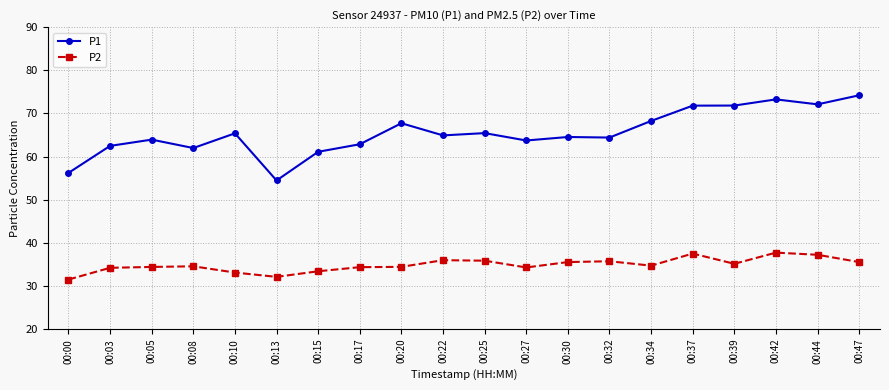

At which category does P1 reach its first local valley?

00:08